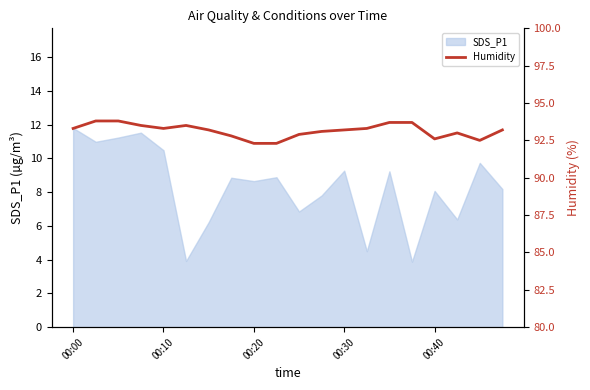

The SDS_P1 series shows 8.1 at 00:40. True or false?

True